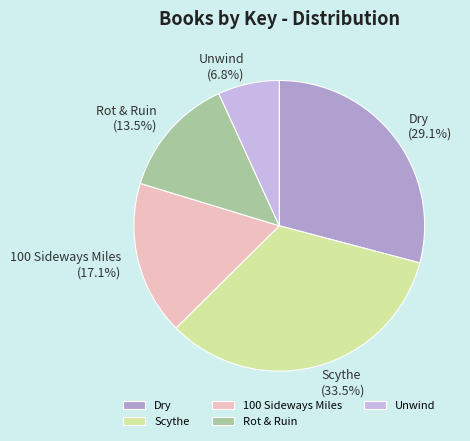

Which has a higher value, Dry or Rot & Ruin?

Dry